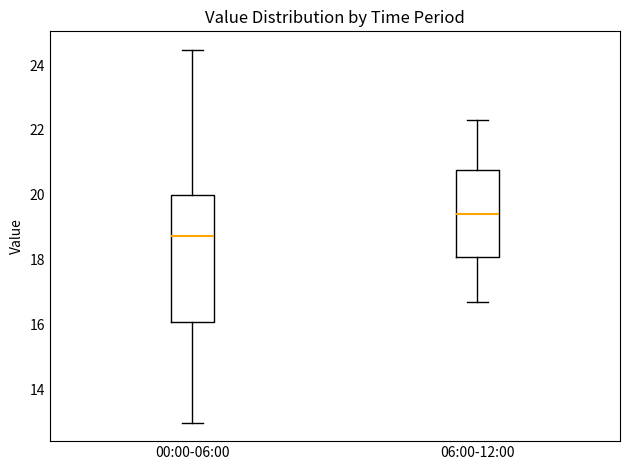

Where does the lower whisker of the box for 06:00-12:00 end on the y-axis? The values are not printed on the chart, so give them approximately, as read against the axis.

16.8